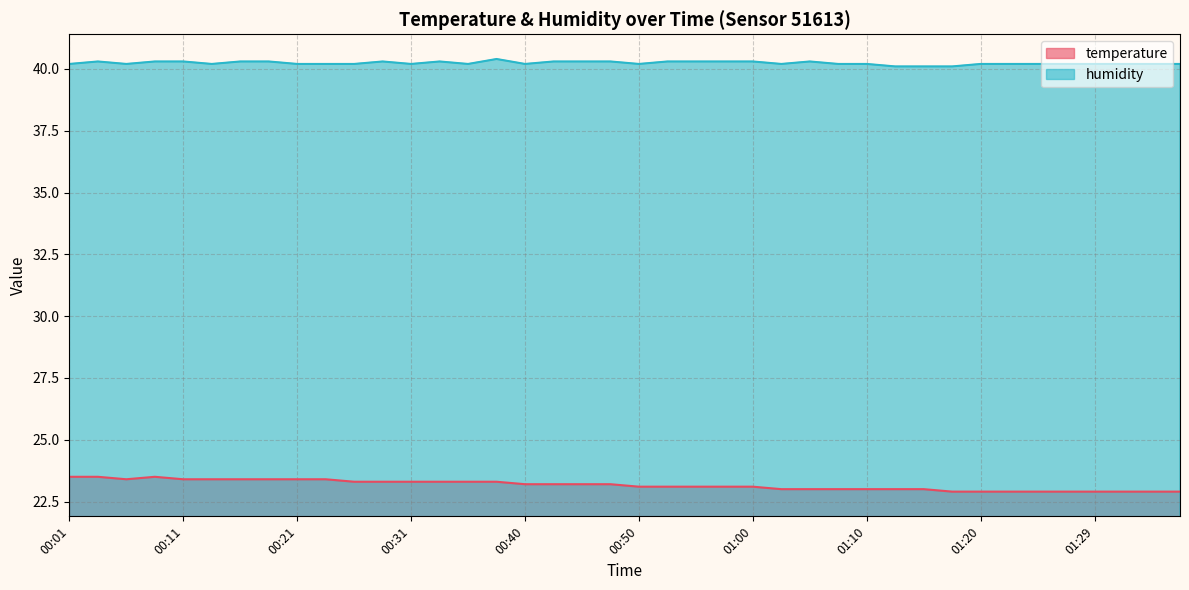

Which series has the largest total across all categories?

humidity